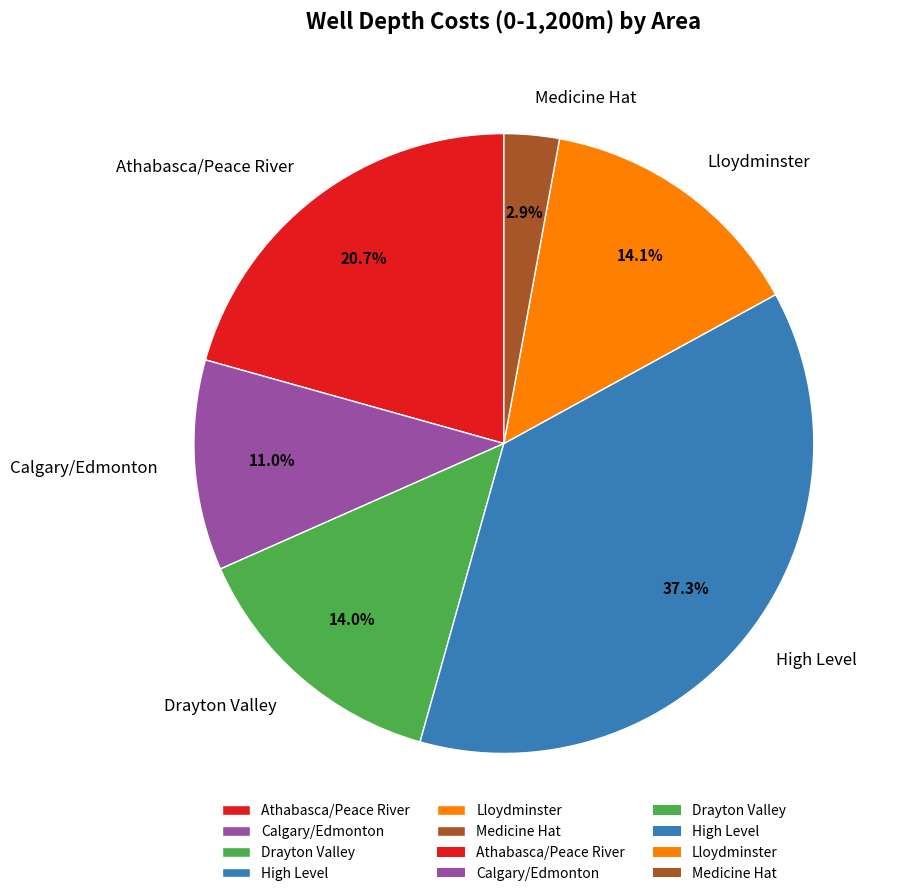

Between Drayton Valley and Athabasca/Peace River, which is larger?

Athabasca/Peace River